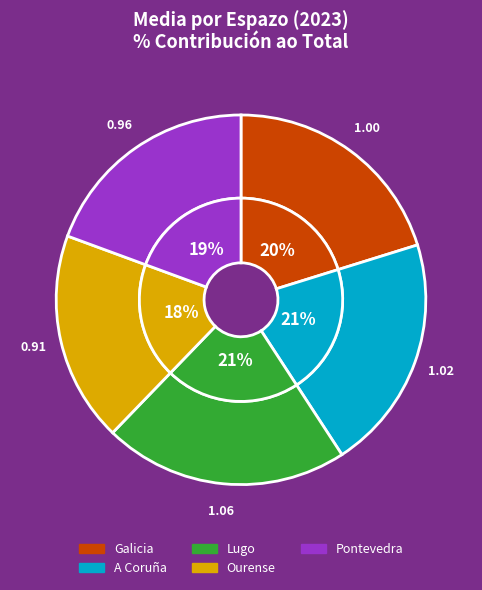

To the nearest percent, what percentage of the pie is A Coruña?

21%